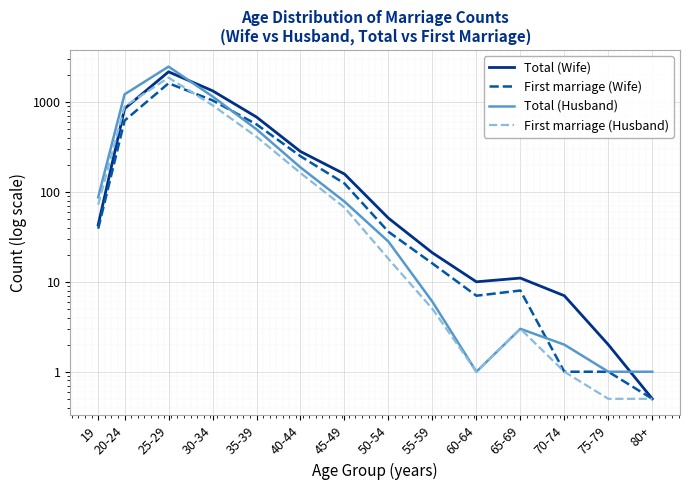

What are all the series names shown in the legend?

Total (Wife), First marriage (Wife), Total (Husband), First marriage (Husband)